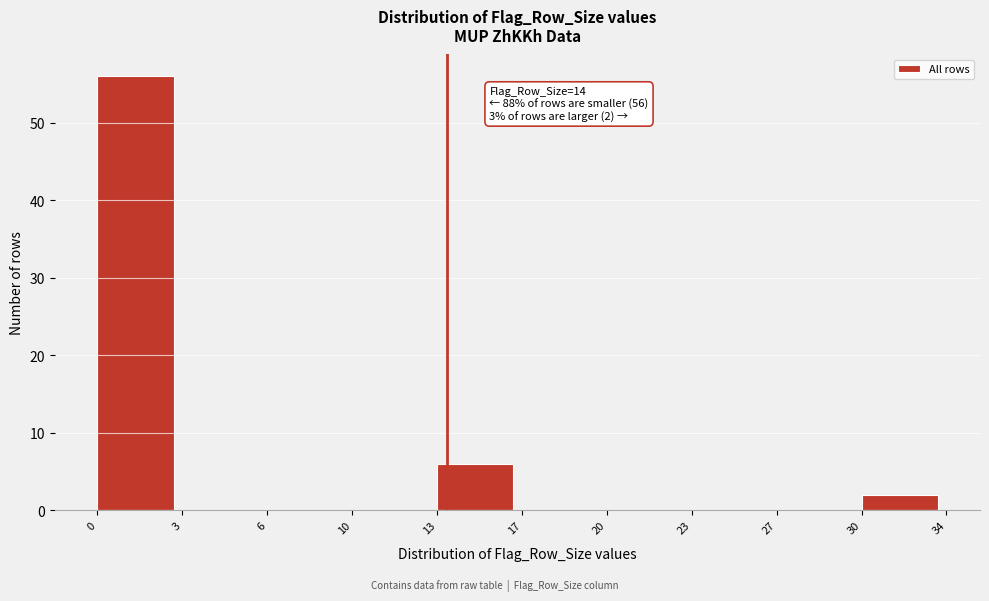

Reading right to left, transcribe all the data shown in this chart.

30=2	27=0	23=0	20=0	17=0	13=6	10=0	6=0	3=0	0=56